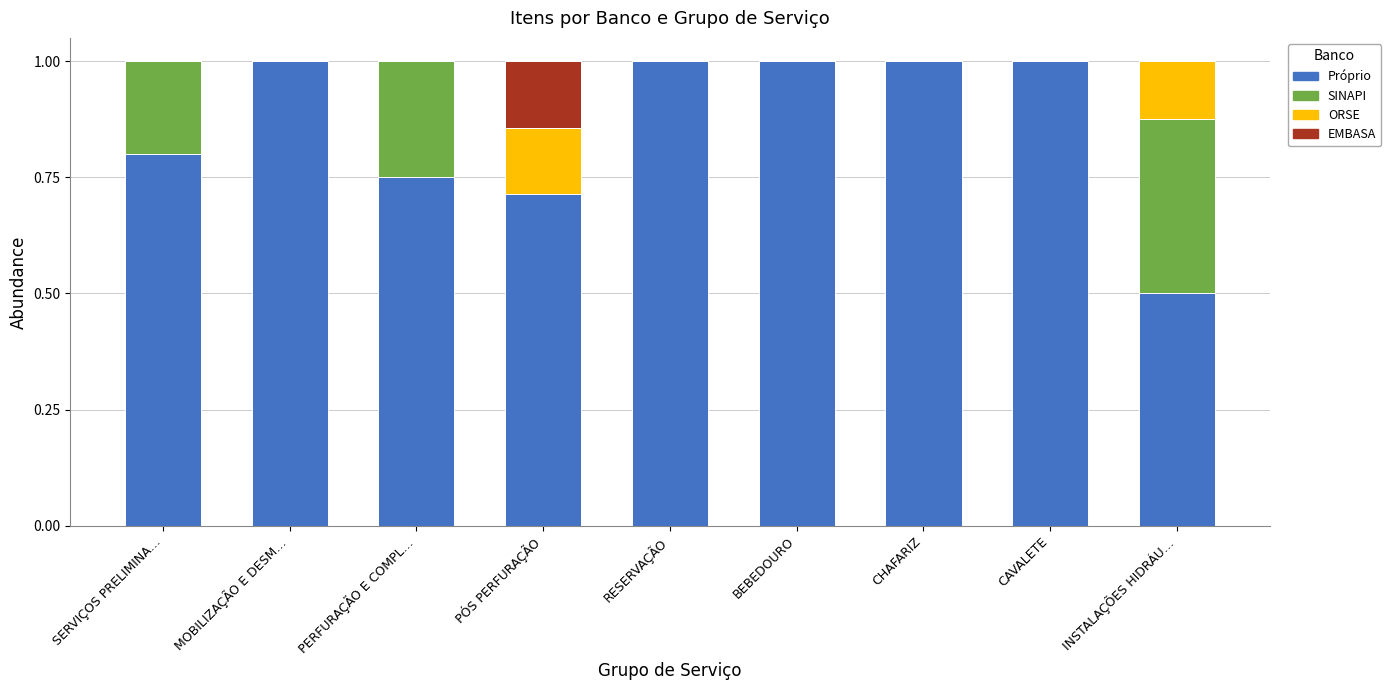

What is the highest value of the Próprio series?

1.0